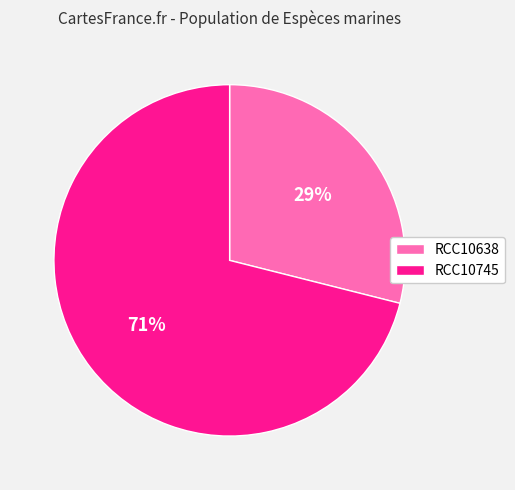

The RCC10745 slice represents 71% of the pie. True or false?

True